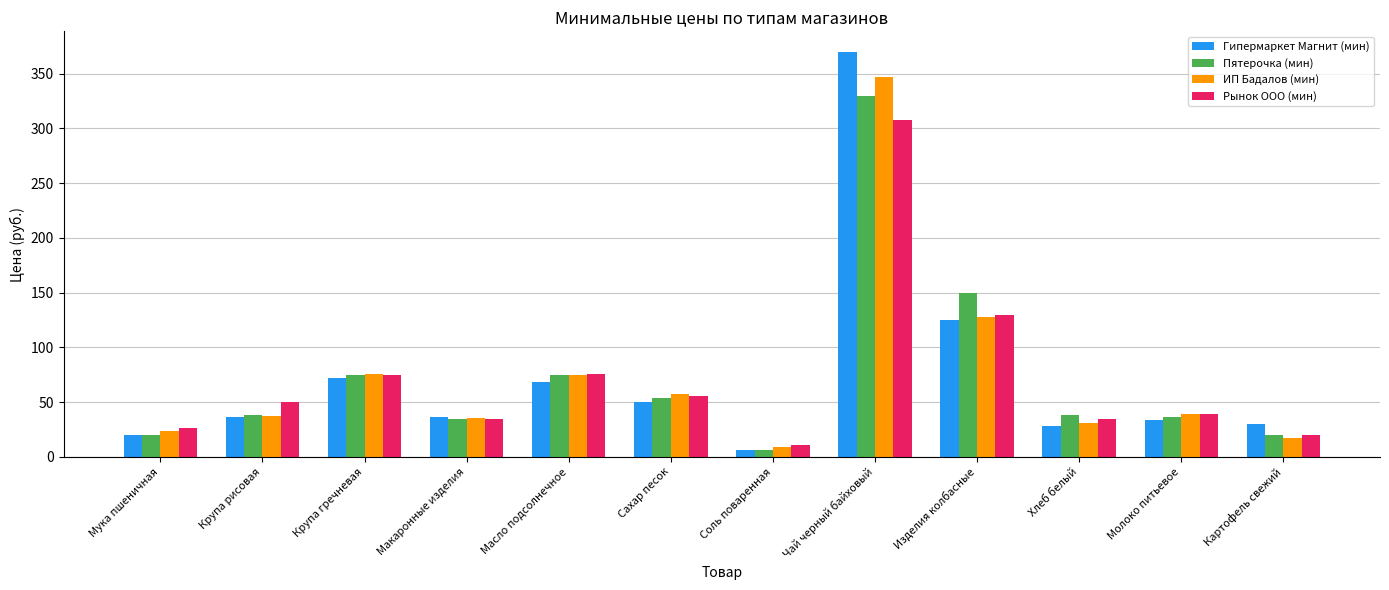

What is the total value across all series at Мука пшеничная?

89.3